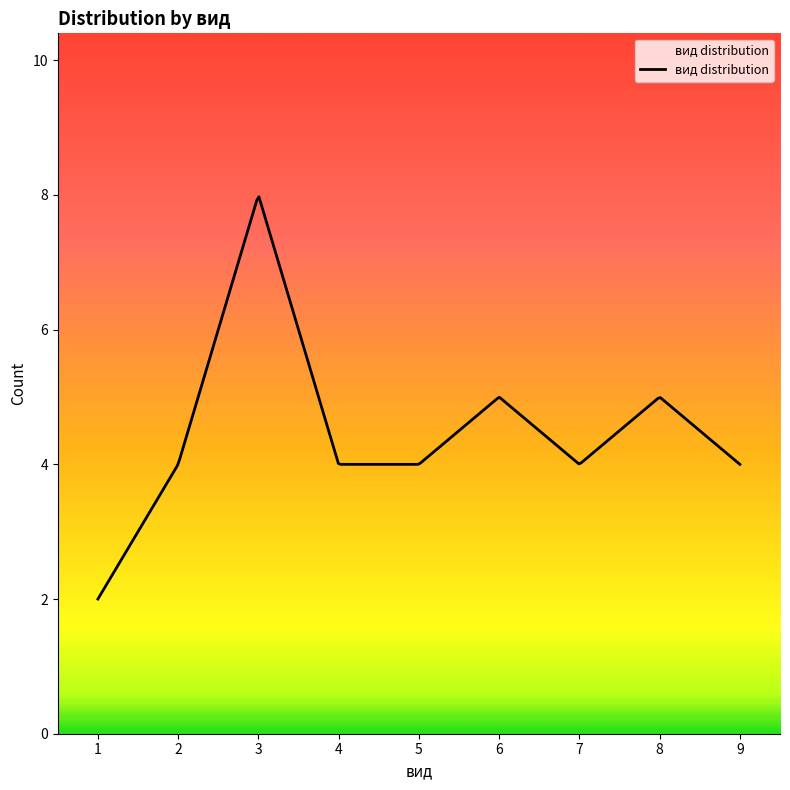

How many distinct data groups are displayed?

1